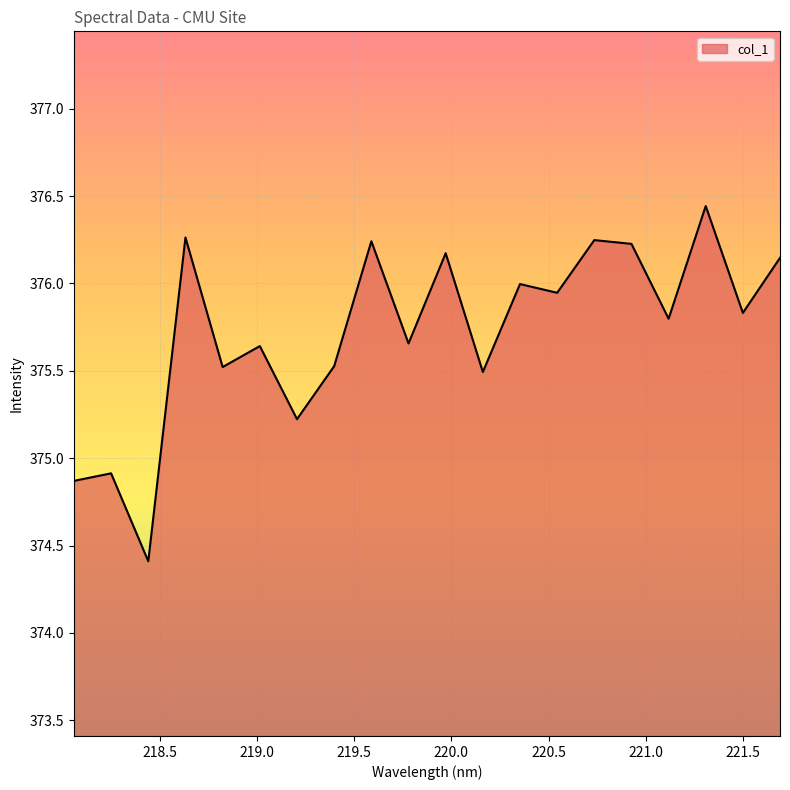

What is the smallest value displayed?

374.4